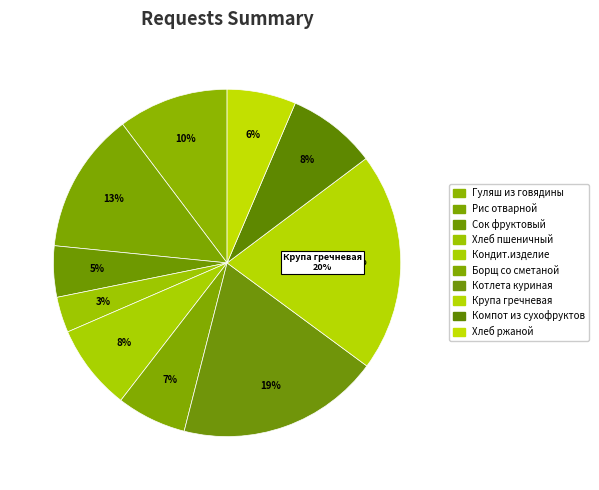

Count the number of slices in the pie.

10